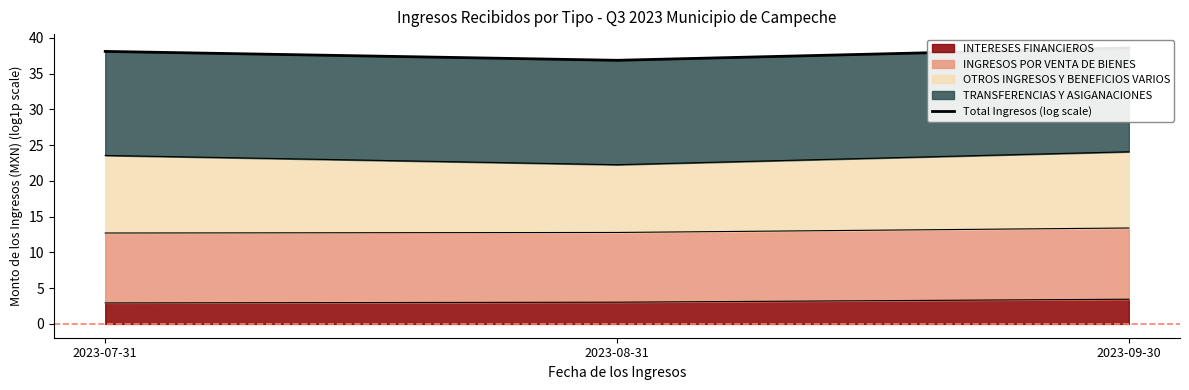

What is the lowest value of the INTERESES FINANCIEROS series?

2.9